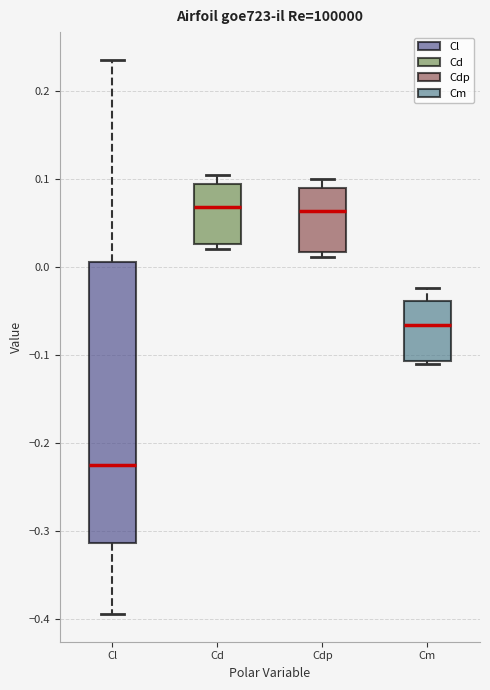

Which box has the lowest median line?

Cl